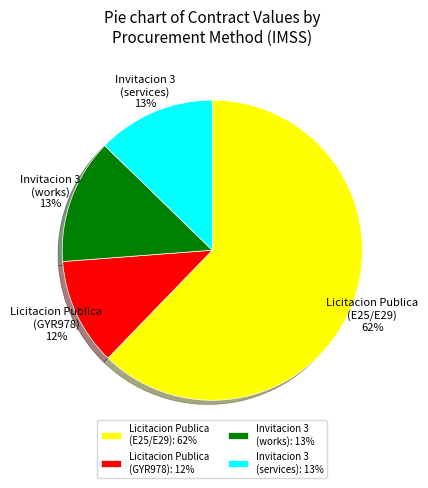

To the nearest percent, what portion does Licitacion Publica (GYR978) represent?

12%